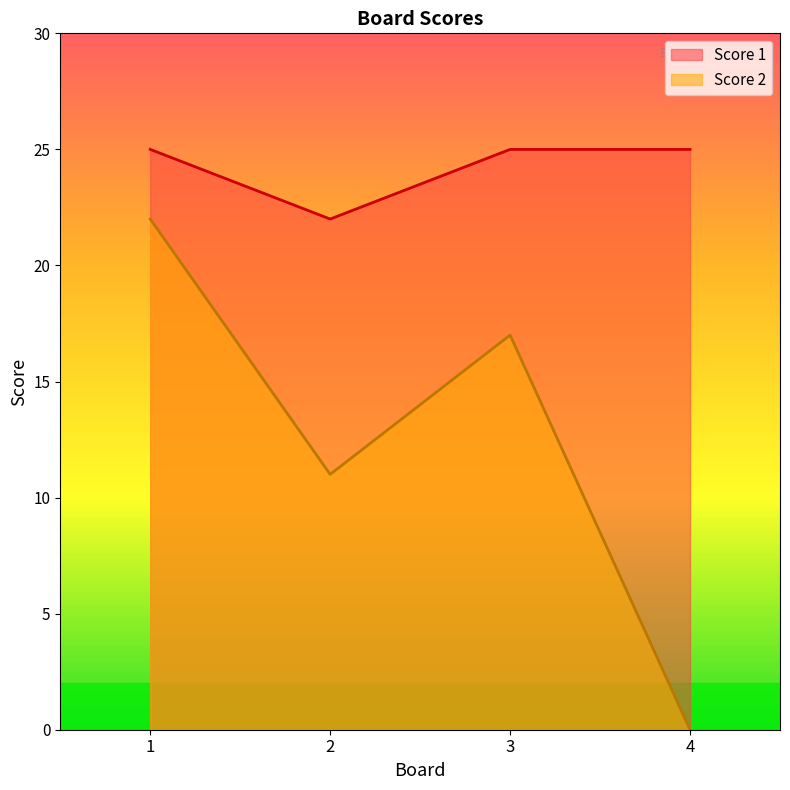

Reading right to left, transcribe all the data shown in this chart.

Score 1: 25	25	22	25
Score 2: 0	17	11	22